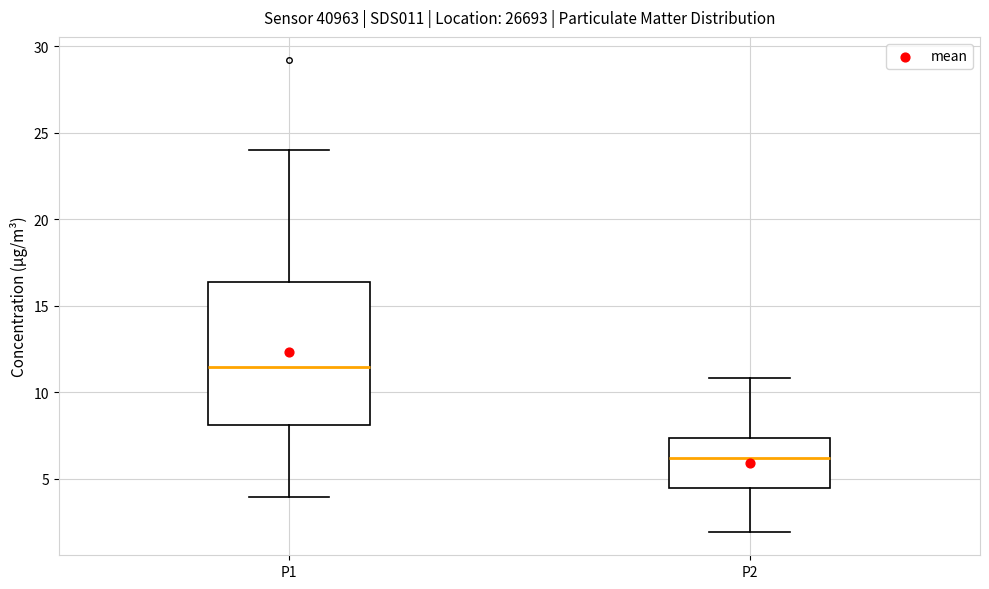

Reading left to right, read every box against the y-axis: the position of its median line, the range the box covers, and the ends of its whiskers. The values are not printed on the chart, so give them approximately, as read against the axis.

P1: median 11.5, box 8.0 to 16.5, whiskers 4.0 to 24.0
P2: median 6.0, box 4.5 to 7.5, whiskers 2.0 to 11.0